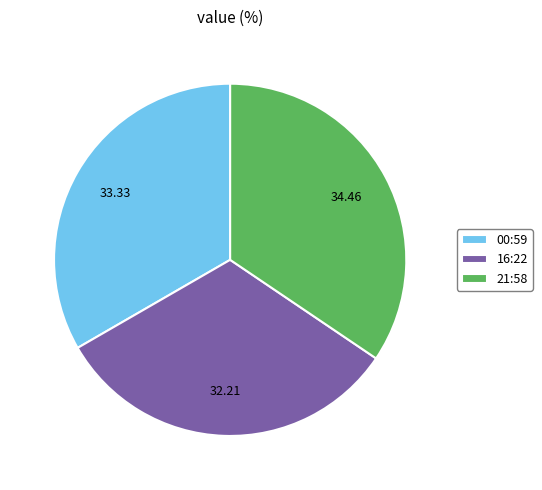

How many slices are in this pie chart?

3